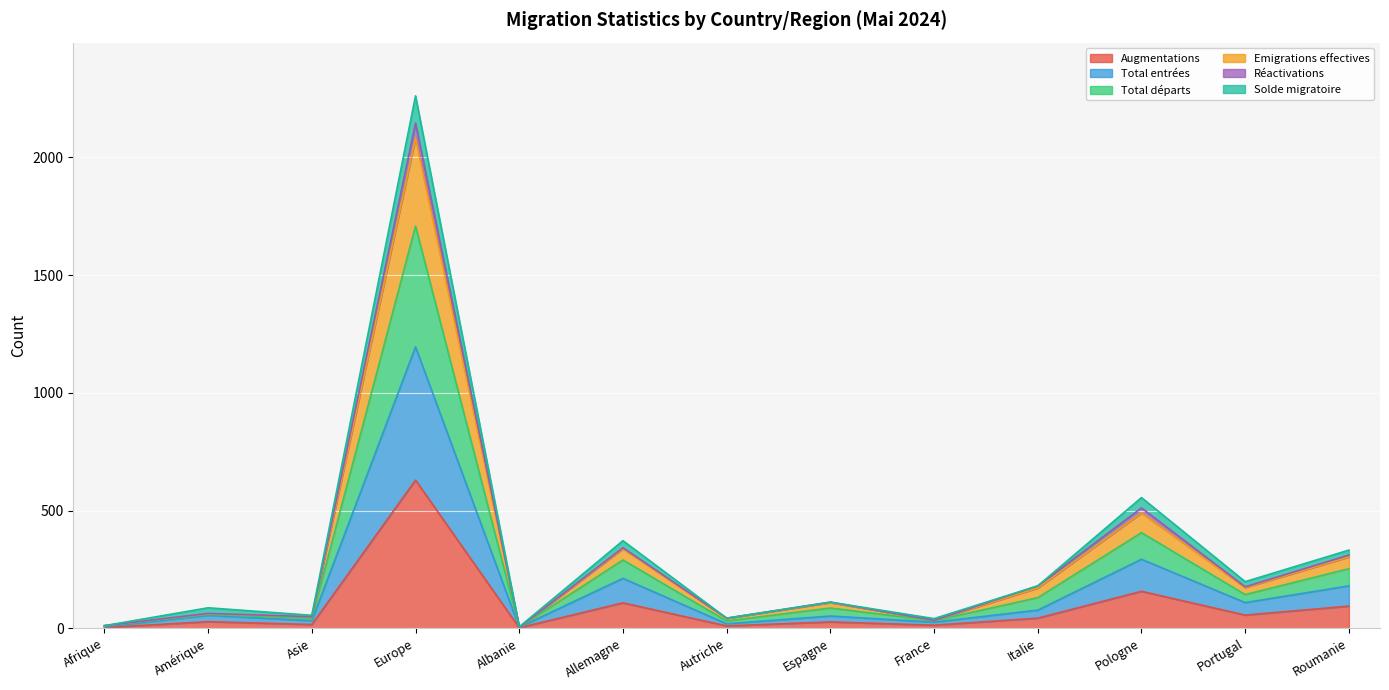

Is the value of Total départs at Amérique greater than the value of Emigrations effectives at Albanie?

Yes